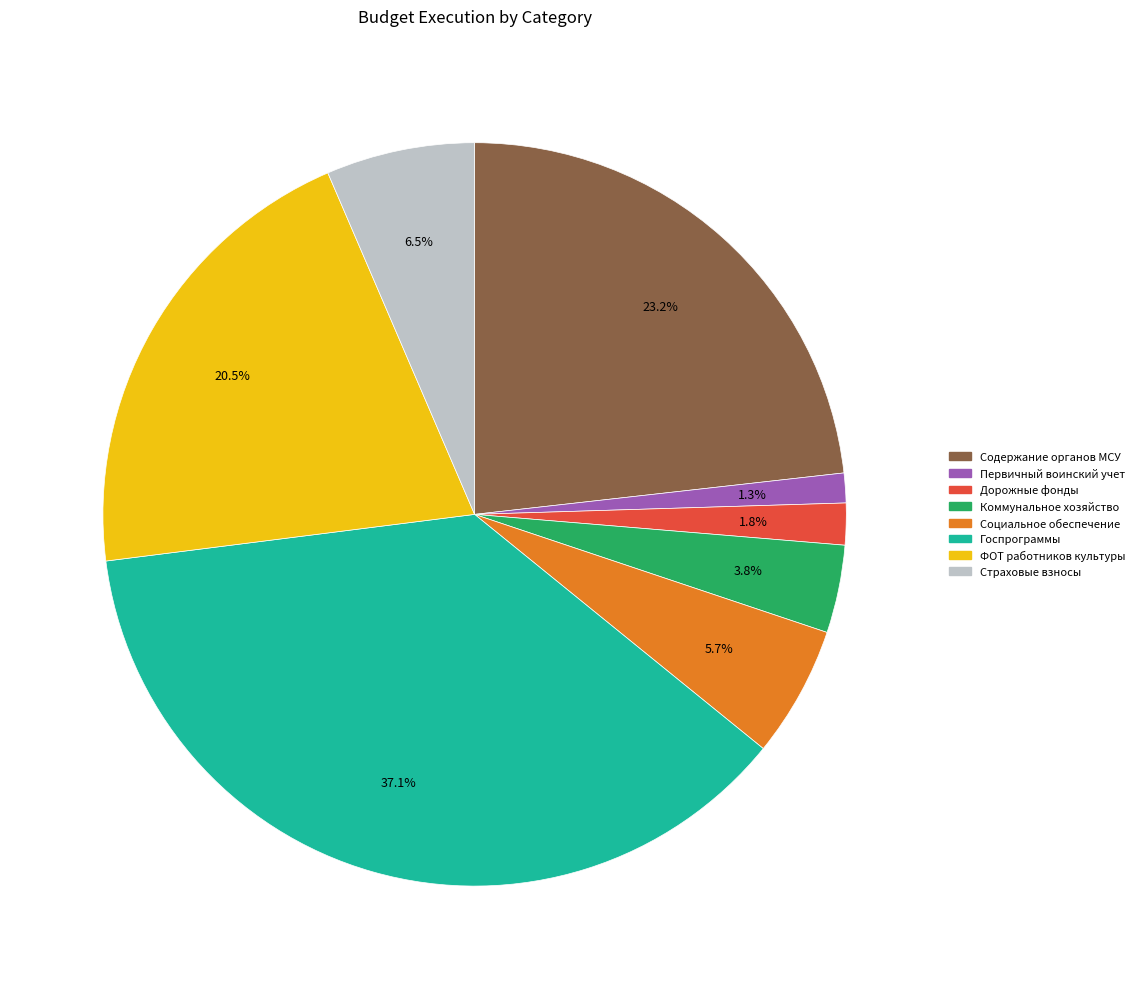

Is there any slice that represents more than half of the pie?

No